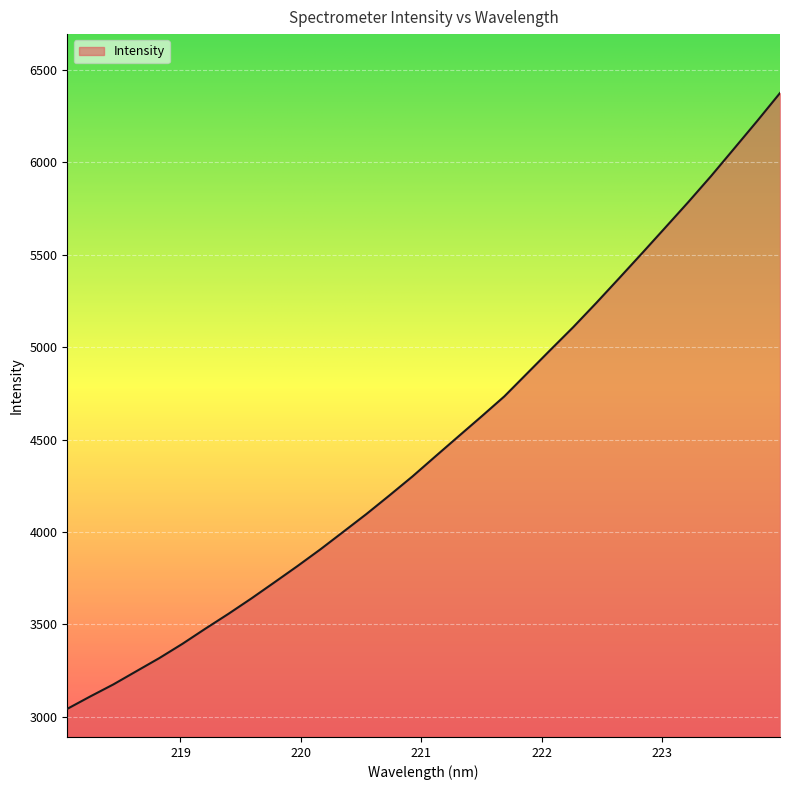

What is the greatest value displayed?

6374.3